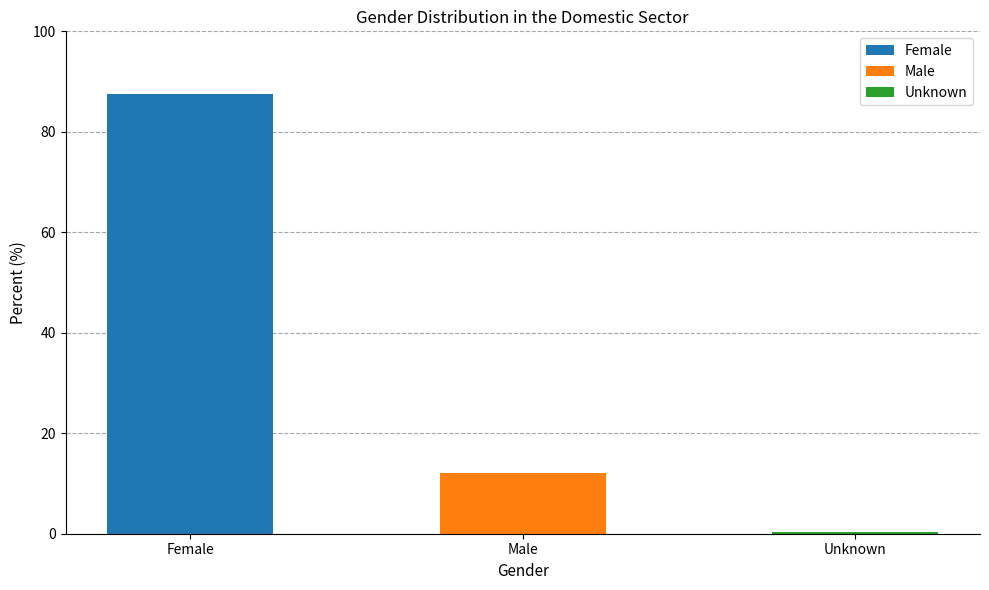

What is the value of the 3rd bar from the left?

0.3